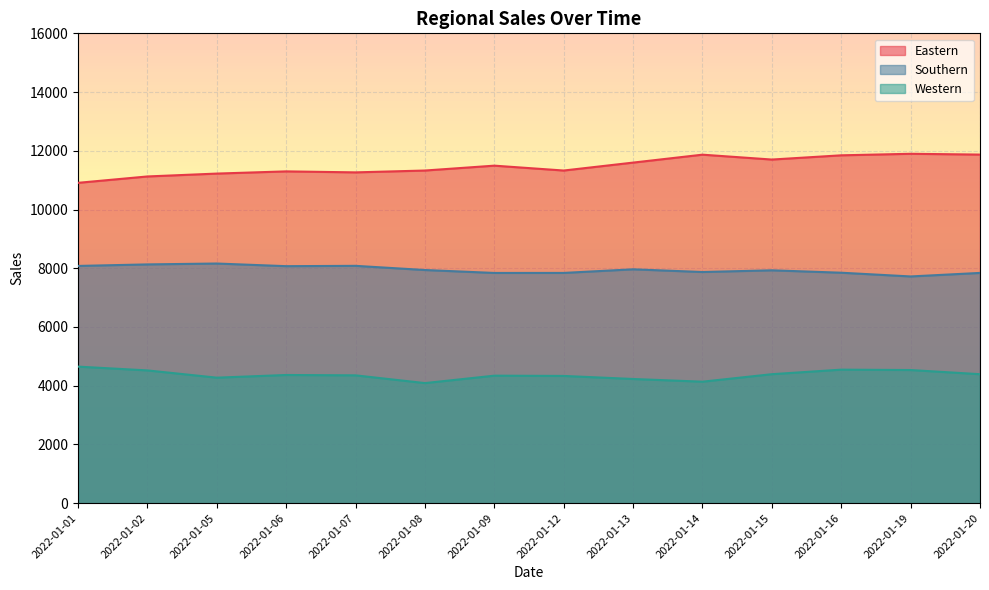

Which category has the lowest value across all series?

2022-01-08